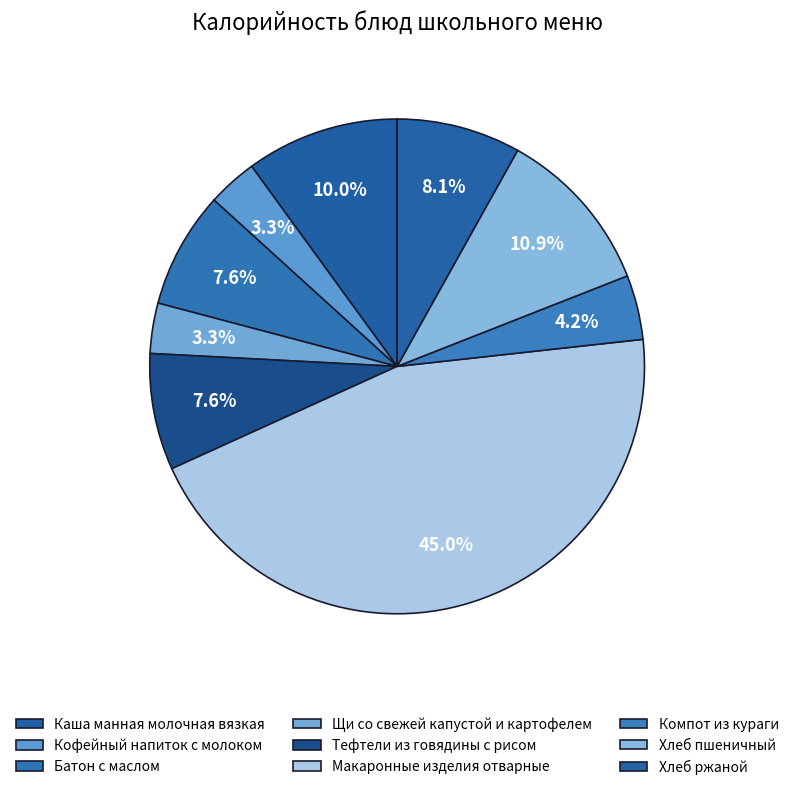

Does any single category account for the majority?

No